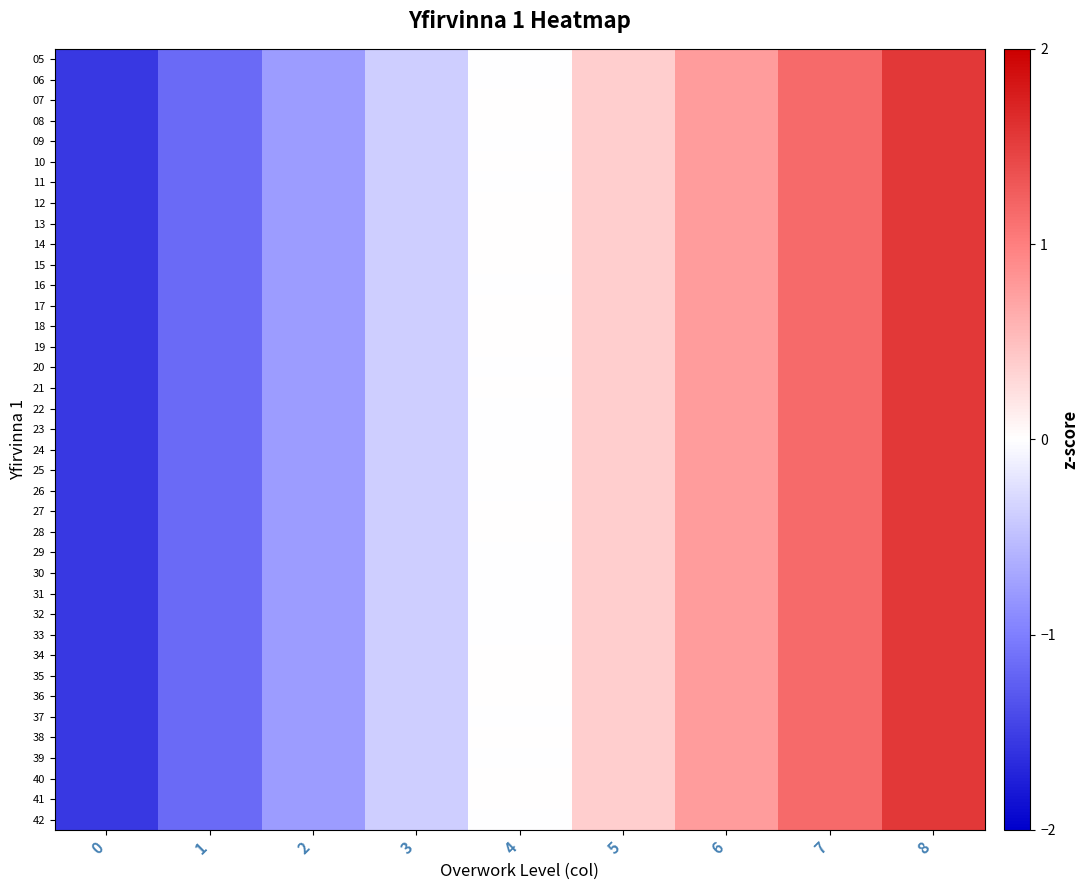

Count the number of data series in this chart.

38